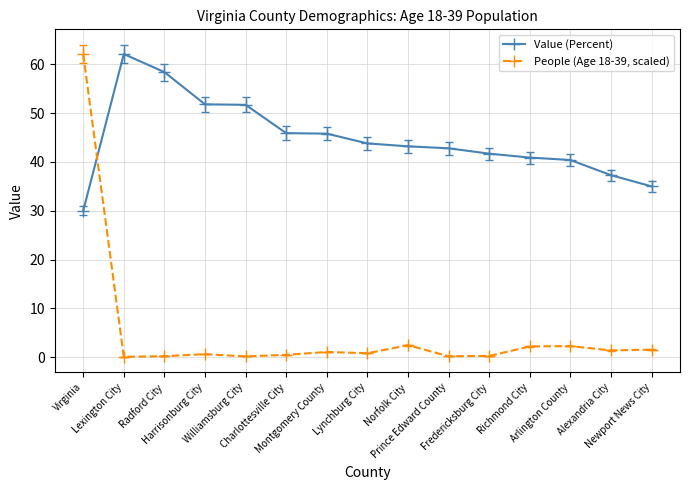

Which series has the widest spread of values?

People (Age 18-39, scaled)